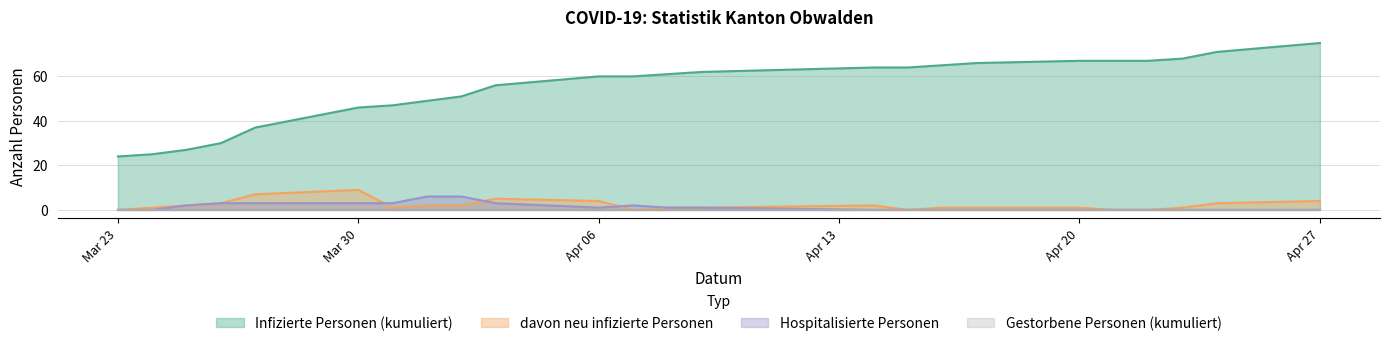

True or false: davon neu infizierte Personen and Infizierte Personen (kumuliert) cross at least once.

False